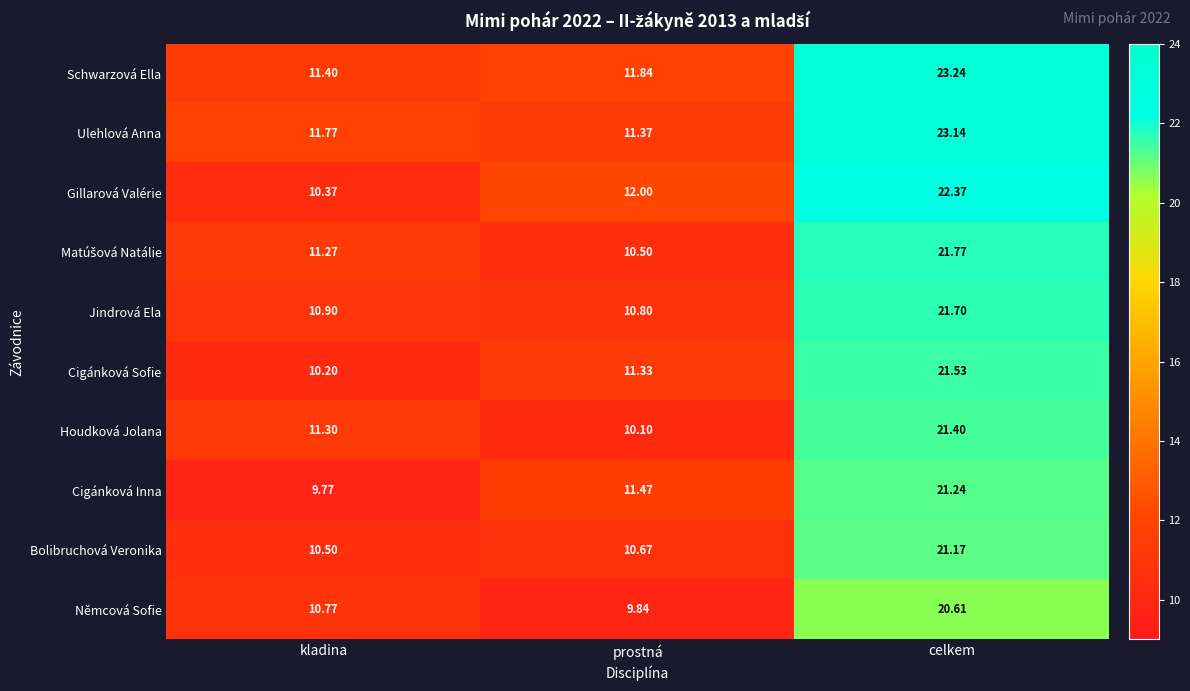

At how many categories does at least one series exceed 20?

1